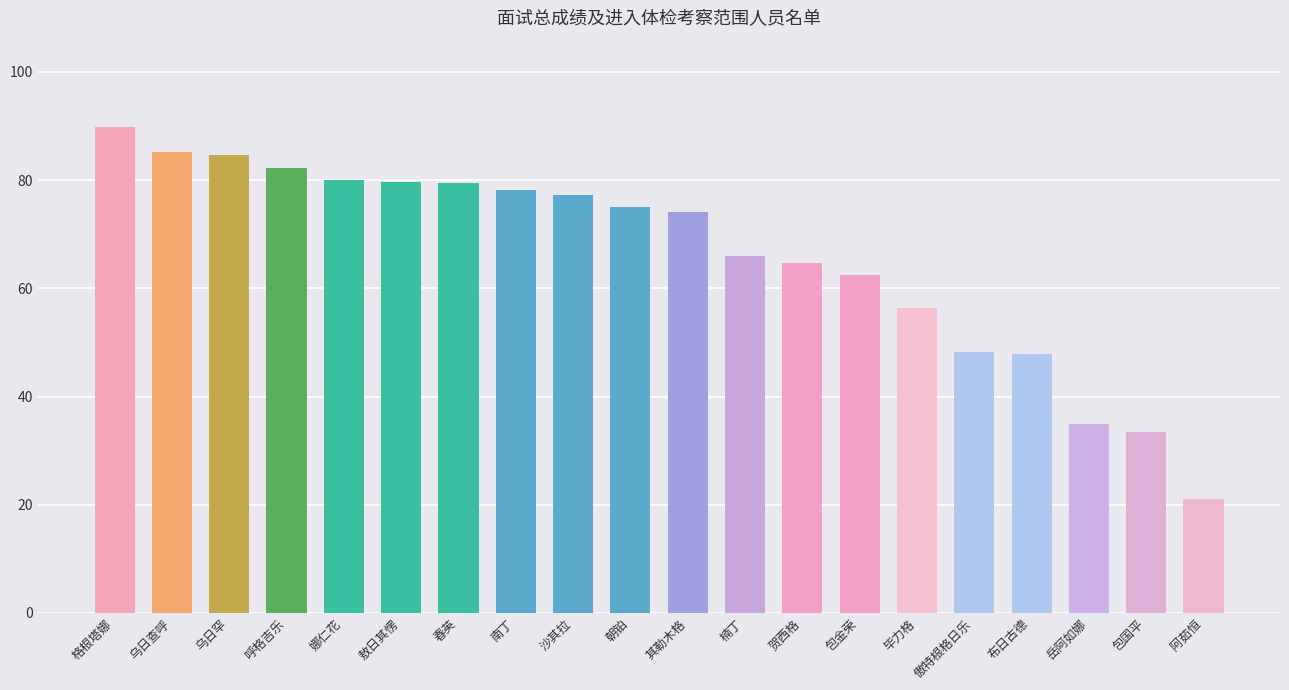

Are the bars grouped side by side (vs. stacked)?

No